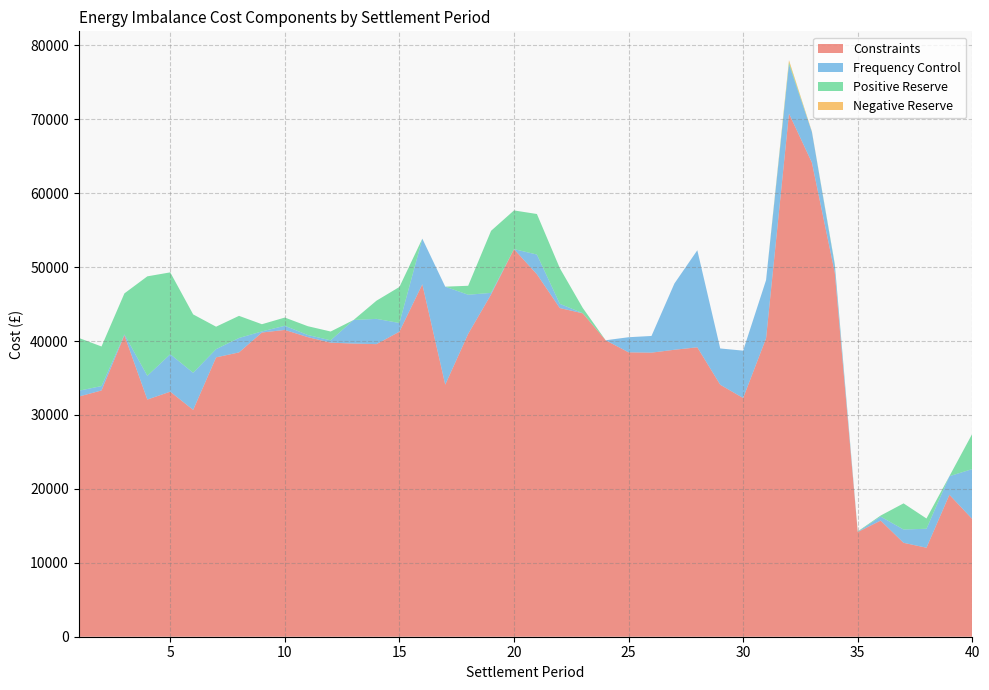

Reading right to left, transcribe all the data shown in this chart.

Constraints: 15914.6	19206.4	12040.0	12704.0	15712.2	14163.6	49232.7	64144.4	70776.3	40372.3	32293.3	34087.1	39153.0	38821.9	38429.7	38473.4	40107.0	43751.3	44462.4	49034.4	52435.9	46305.1	40970.3	34100.1	47677.9	41268.2	39582.7	39659.7	39780.6	40531.9	41503.8	41153.8	38462.0	37790.5	30688.6	33149.7	32086.2	40783.8	33315.2	32479.3
Frequency Control: 6765.7	2511.7	2567.2	1800.6	542.0	28.8	1011.1	4140.5	6655.3	7875.6	6408.8	4910.0	13128.4	8960.3	2258.7	2043.3	0.0	20.1	575.7	2666.2	0.0	211.8	5294.4	13256.7	6172.3	1175.5	3417.1	3189.8	318.0	287.1	562.2	149.4	1952.0	1113.4	5019.0	5067.8	3209.4	117.2	594.5	793.0
Positive Reserve: 4780.7	0.0	1385.9	3535.6	138.4	57.2	165.0	0.0	263.8	0.0	0.0	0.0	0.0	0.0	0.0	0.0	0.0	710.8	4820.4	5485.5	5234.5	8398.7	1211.6	0.0	0.0	4873.0	2462.3	0.0	1190.5	1191.3	1111.6	973.5	2994.2	3038.2	7896.4	11073.5	13457.3	5547.2	5353.9	7160.0
Negative Reserve: 0.0	0.0	0.0	0.0	0.0	0.0	0.0	71.2	303.7	0.0	0.0	0.0	0.0	0.0	0.0	0.0	0.0	0.0	0.0	0.0	0.0	0.0	0.0	0.0	0.0	0.0	0.0	0.0	0.0	0.0	0.0	0.0	0.0	0.0	0.0	0.0	0.0	0.0	0.0	0.0